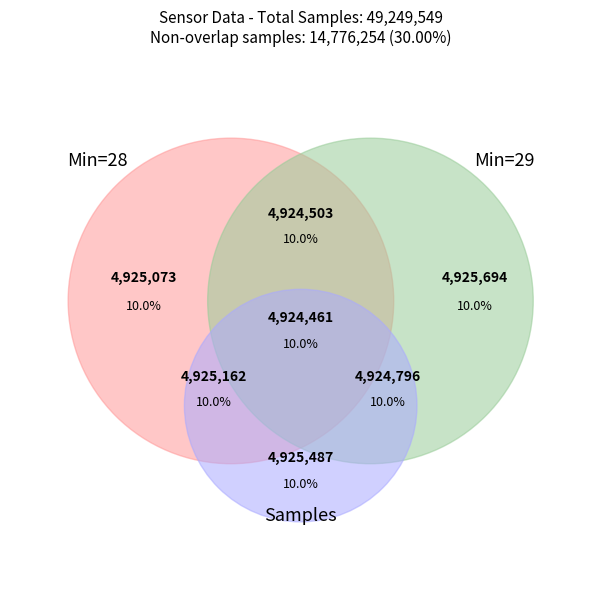

To the nearest percent, what is the average slice percentage?

10%